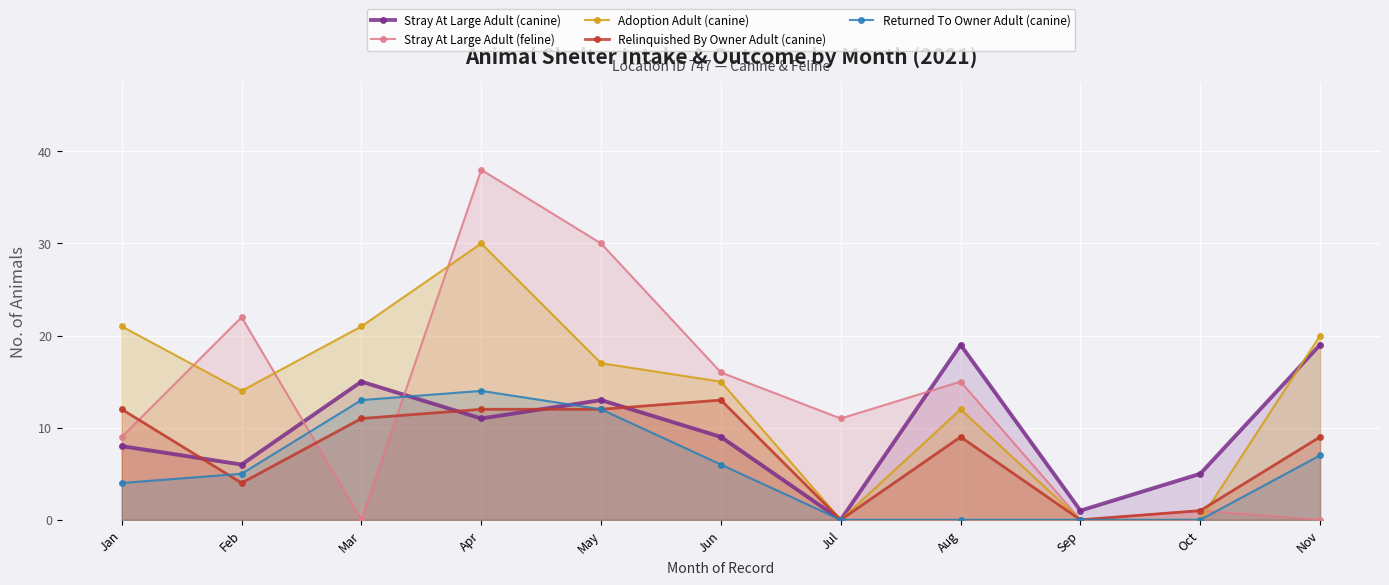

True or false: Relinquished By Owner Adult (canine) has a value of 3 at Feb.

False